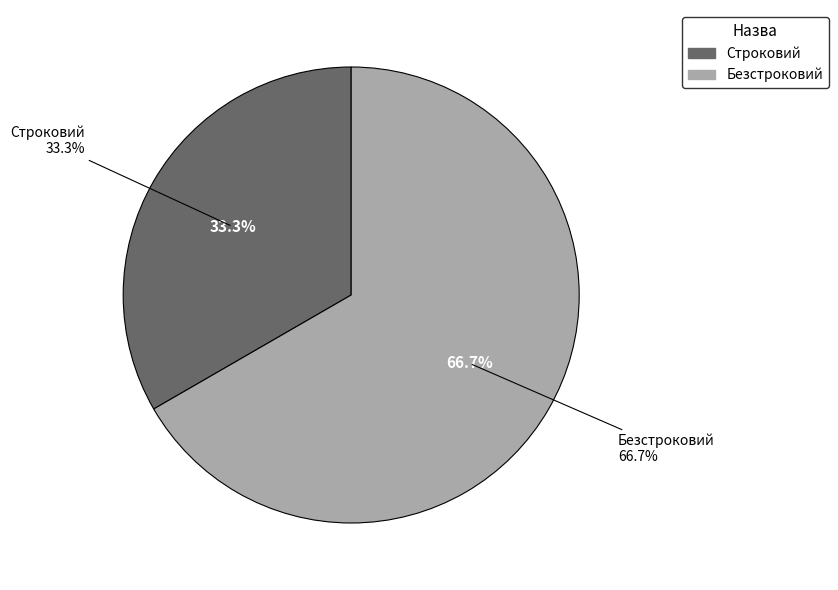

Rank the categories by value from highest to lowest.

Безстроковий, Строковий